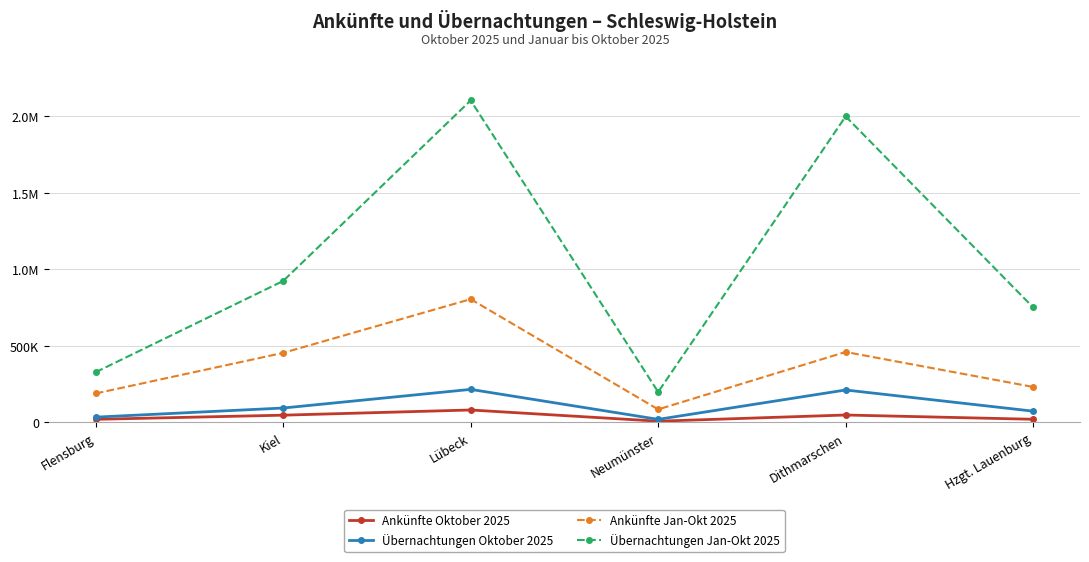

Rank the categories by Übernachtungen Jan-Okt 2025 value from highest to lowest.

Lübeck, Dithmarschen, Kiel, Hzgt. Lauenburg, Flensburg, Neumünster